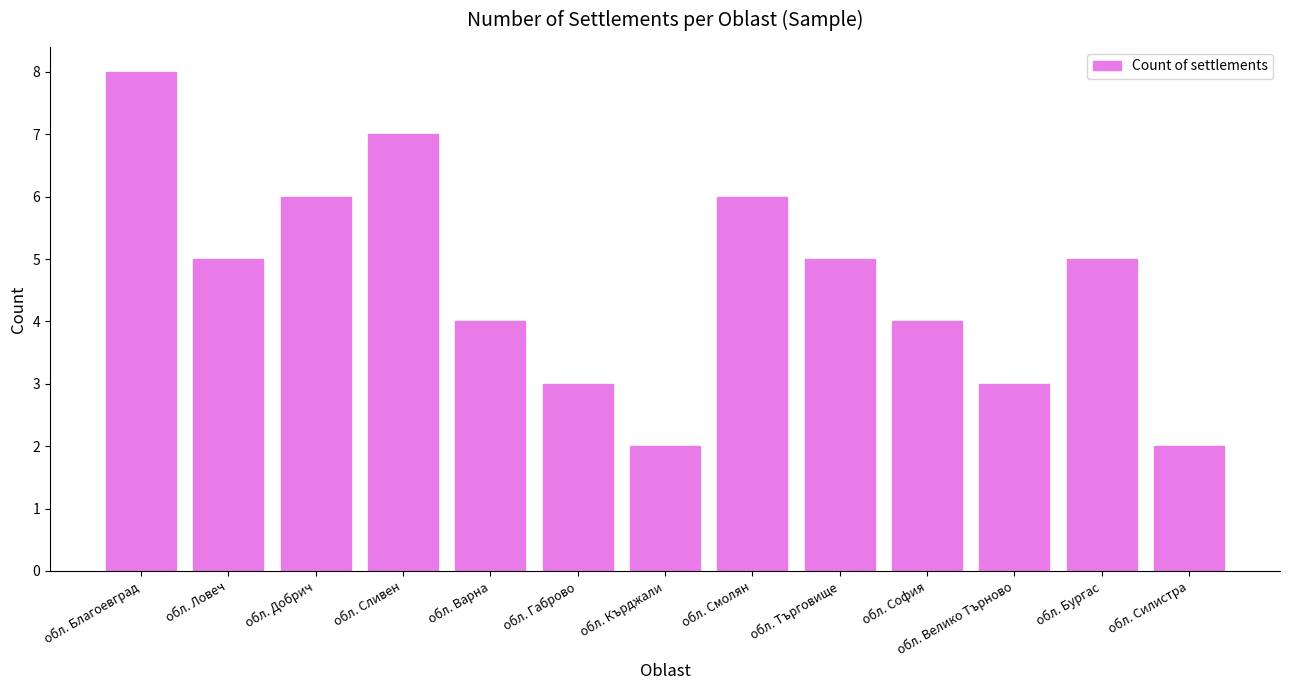

What is the label of the 10th bar from the right?

обл. Сливен